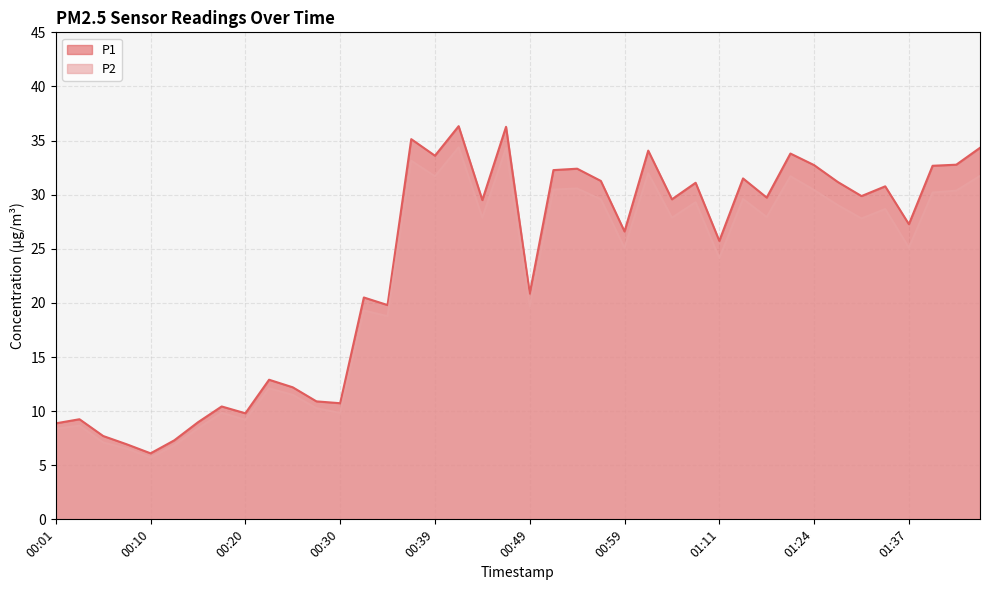

What is the label of the 14th point from the right?

01:04